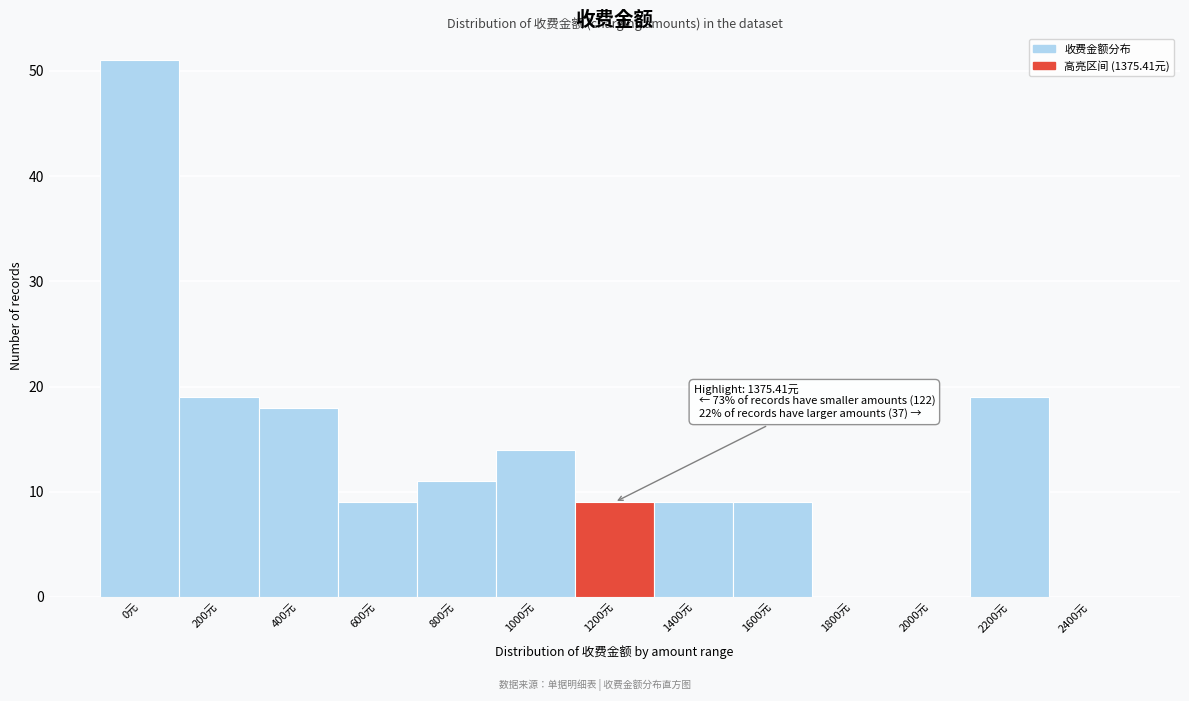

Reading left to right, extract all data points from this chart.

0元=51	200元=19	400元=18	600元=9	800元=11	1000元=14	1200元=9	1400元=9	1600元=9	1800元=0	2000元=0	2200元=19	2400元=0